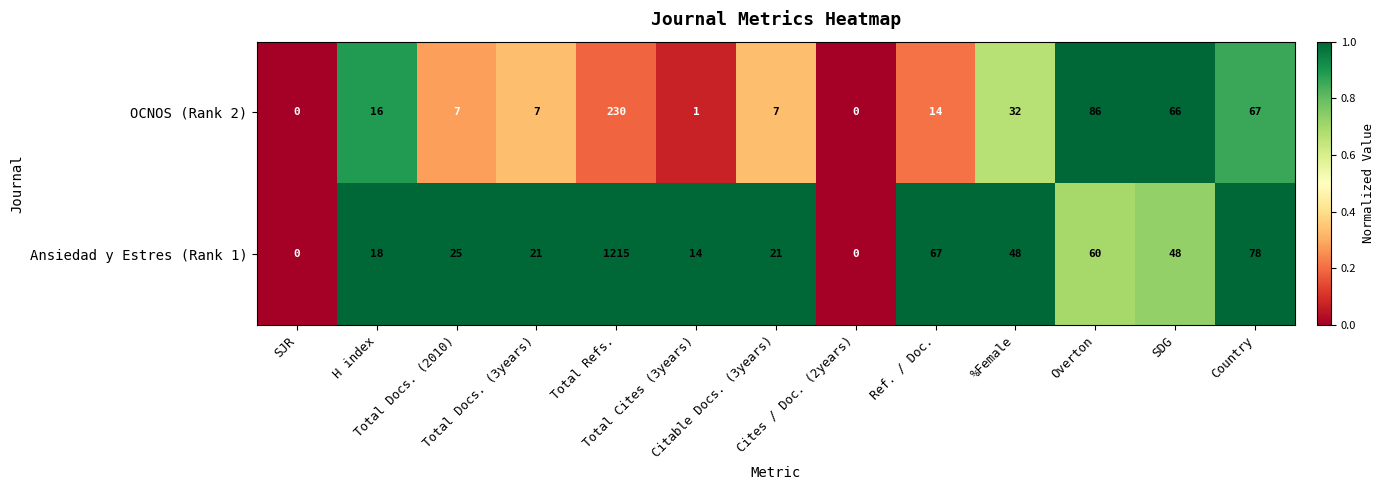

Rank the series by their maximum value, from highest to lowest.

Ansiedad y Estres (Rank 1), OCNOS (Rank 2)